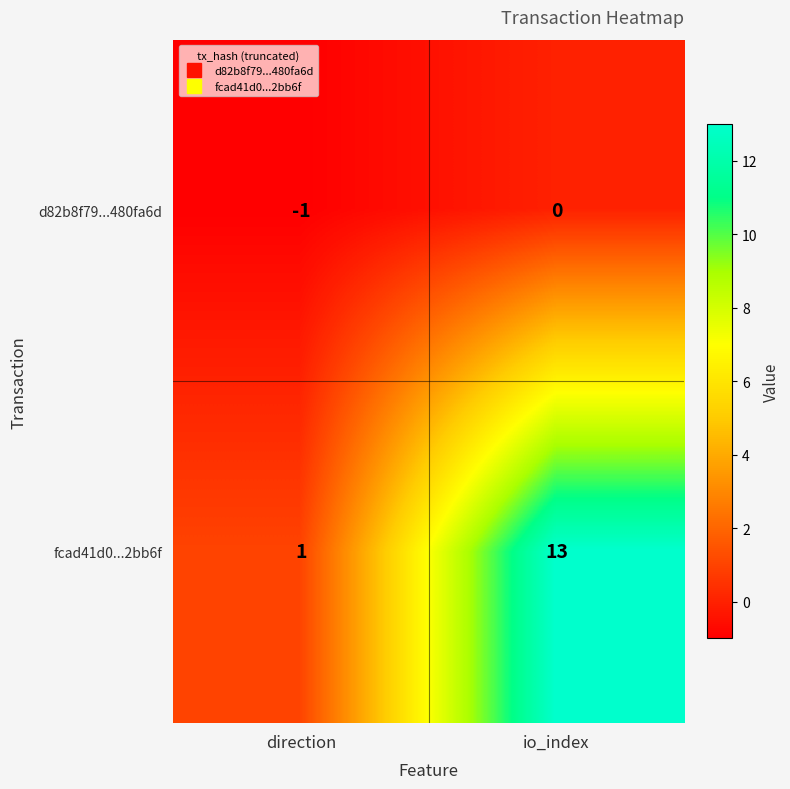

Is it true that d82b8f79...480fa6d equals -1 at direction?

True